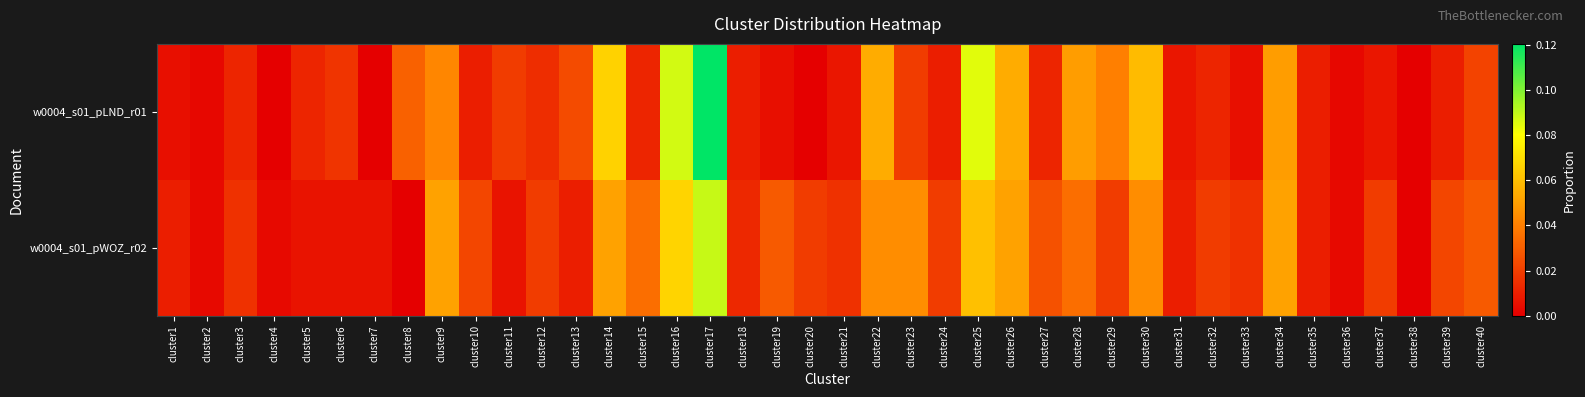

Reading left to right, extract all data points from this chart.

w0004_s01_pLND_r01: cluster1=0.0	cluster2=0.0	cluster3=0.0	cluster4=0.0	cluster5=0.0	cluster6=0.0	cluster7=0.0	cluster8=0.0	cluster9=0.0	cluster10=0.0	cluster11=0.0	cluster12=0.0	cluster13=0.0	cluster14=0.1	cluster15=0.0	cluster16=0.1	cluster17=0.1	cluster18=0.0	cluster19=0.0	cluster20=0.0	cluster21=0.0	cluster22=0.1	cluster23=0.0	cluster24=0.0	cluster25=0.1	cluster26=0.1	cluster27=0.0	cluster28=0.0	cluster29=0.0	cluster30=0.1	cluster31=0.0	cluster32=0.0	cluster33=0.0	cluster34=0.0	cluster35=0.0	cluster36=0.0	cluster37=0.0	cluster38=0.0	cluster39=0.0	cluster40=0.0
w0004_s01_pWOZ_r02: cluster1=0.0	cluster2=0.0	cluster3=0.0	cluster4=0.0	cluster5=0.0	cluster6=0.0	cluster7=0.0	cluster8=0.0	cluster9=0.1	cluster10=0.0	cluster11=0.0	cluster12=0.0	cluster13=0.0	cluster14=0.1	cluster15=0.0	cluster16=0.1	cluster17=0.1	cluster18=0.0	cluster19=0.0	cluster20=0.0	cluster21=0.0	cluster22=0.0	cluster23=0.0	cluster24=0.0	cluster25=0.1	cluster26=0.1	cluster27=0.0	cluster28=0.0	cluster29=0.0	cluster30=0.0	cluster31=0.0	cluster32=0.0	cluster33=0.0	cluster34=0.1	cluster35=0.0	cluster36=0.0	cluster37=0.0	cluster38=0.0	cluster39=0.0	cluster40=0.0